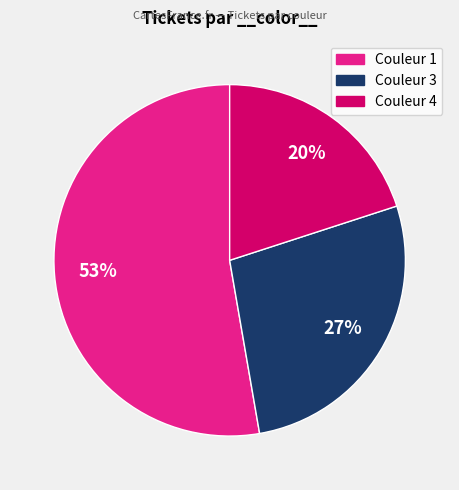

Does any single category account for the majority?

Yes